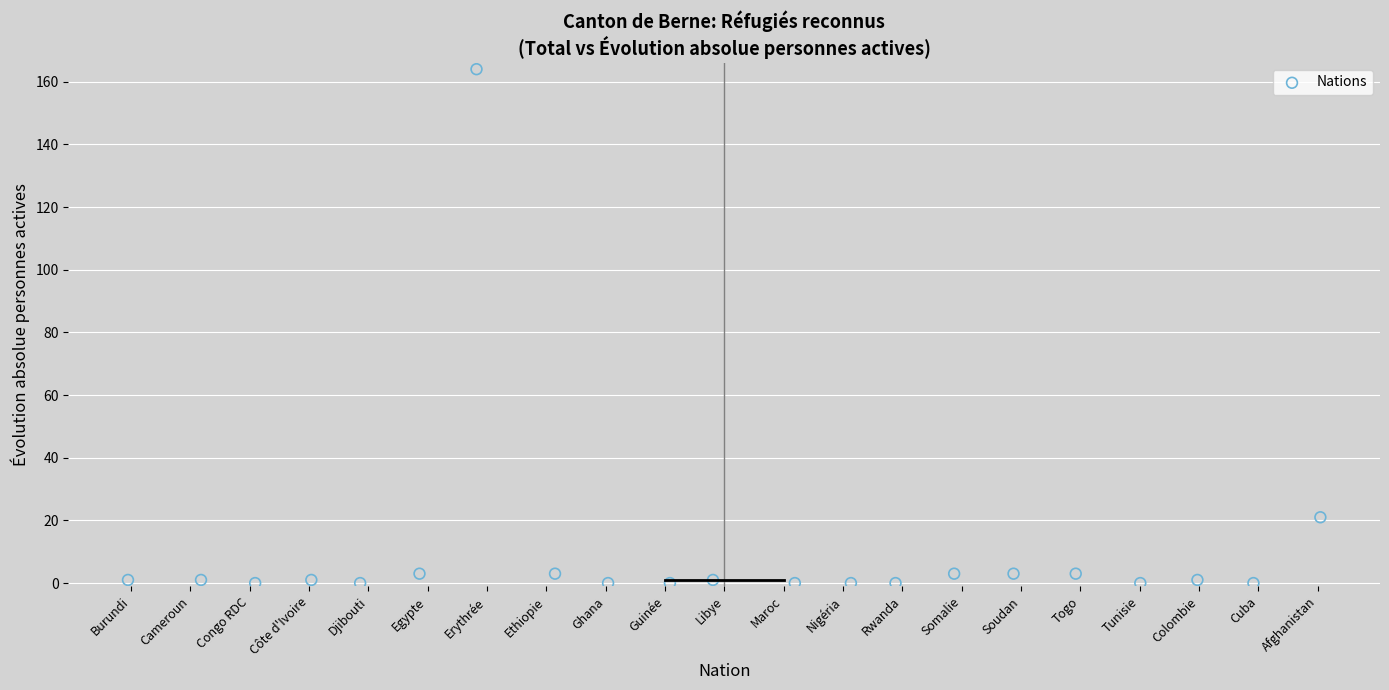

What is the range of Y values (max minus min)?

164